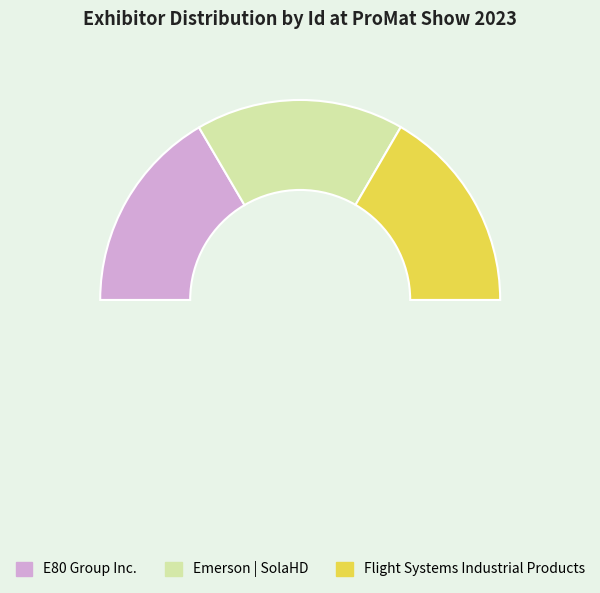

Combined, do Flight Systems Industrial Products and E80 Group Inc. account for over 50%?

Yes